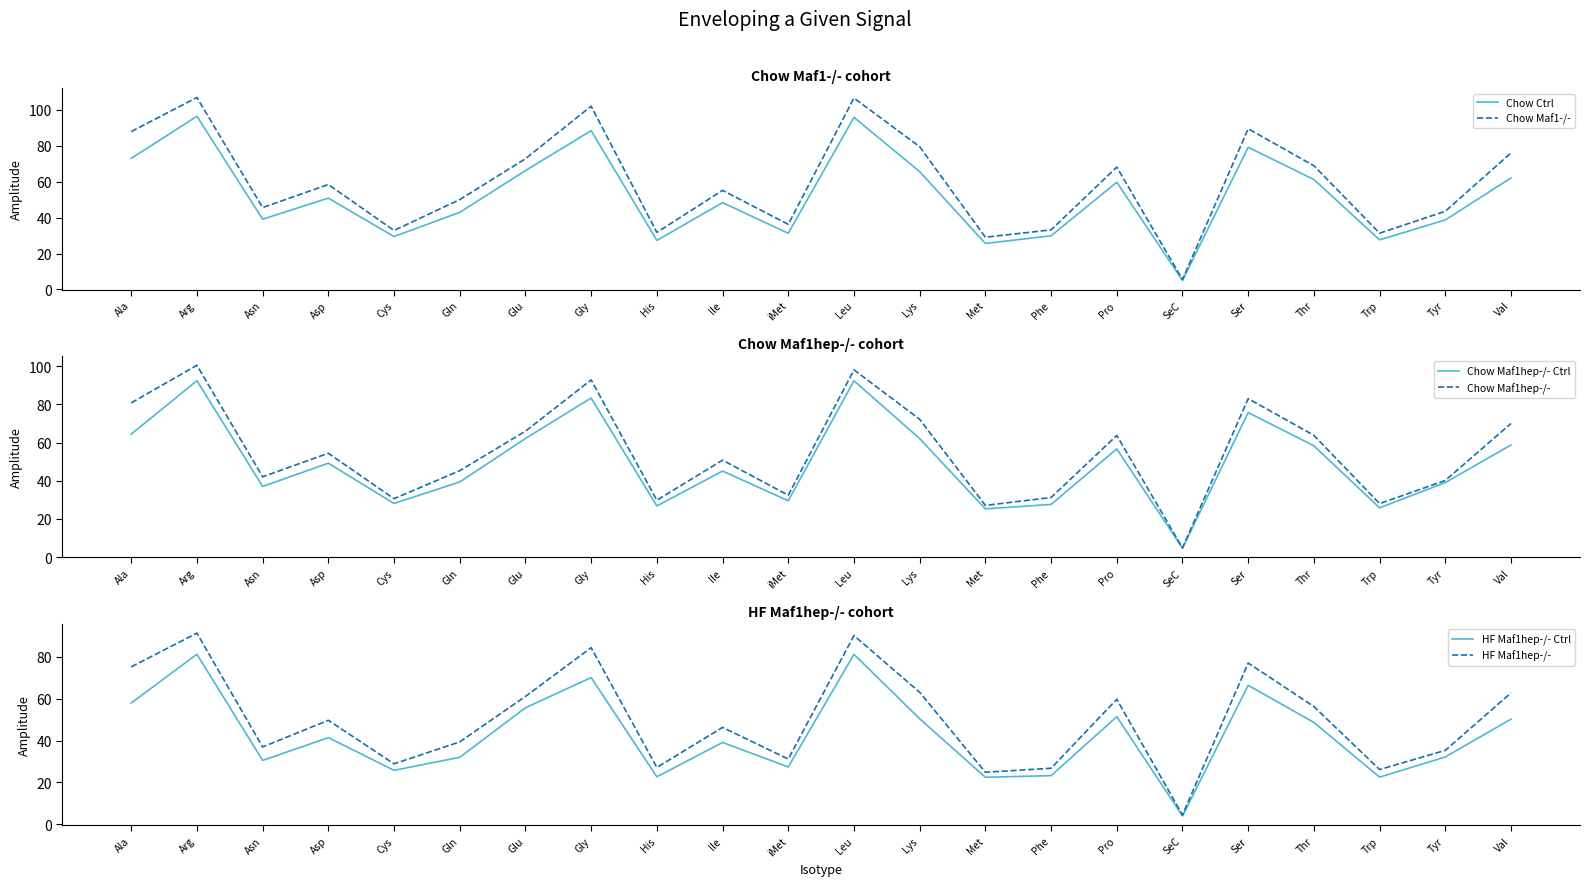

Does the chart display data point markers on the line(s)?

No